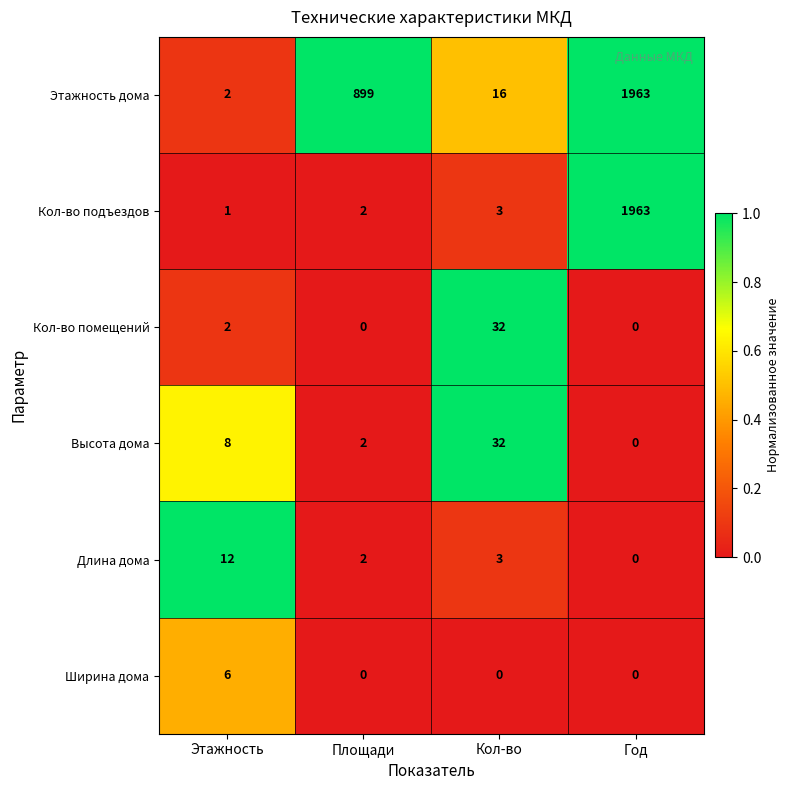

True or false: Высота дома has a value of -19 at Год.

False